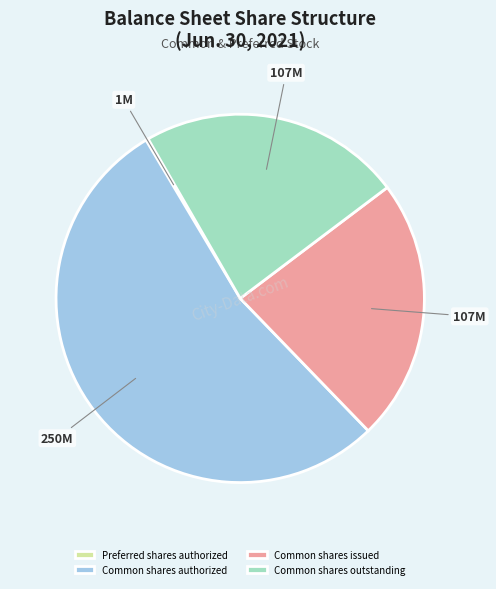

Is it true that Common shares authorized is 54% of the pie?

True